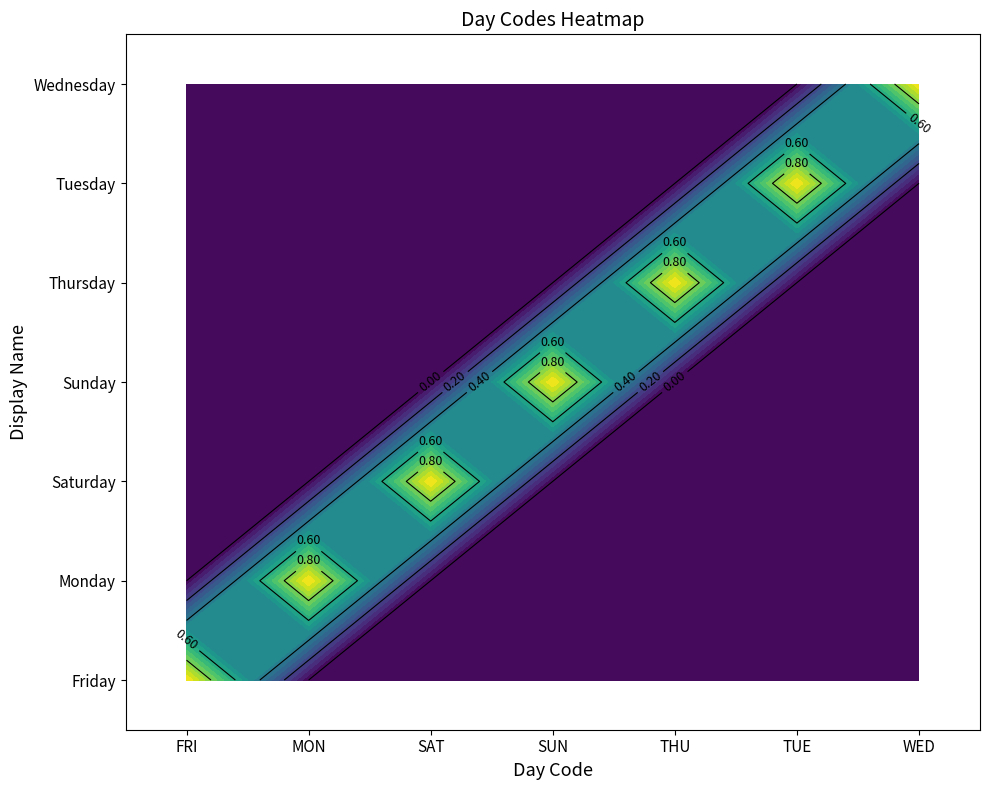

What is the sum of the Sunday values at SUN and MON?

1